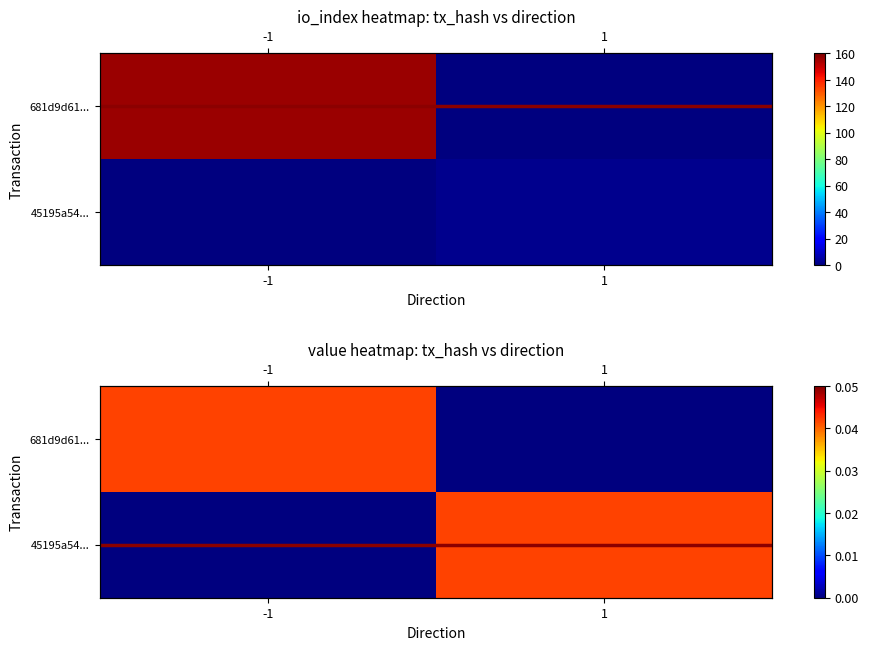

Which category has the highest value in the tx_row_0 series?

-1